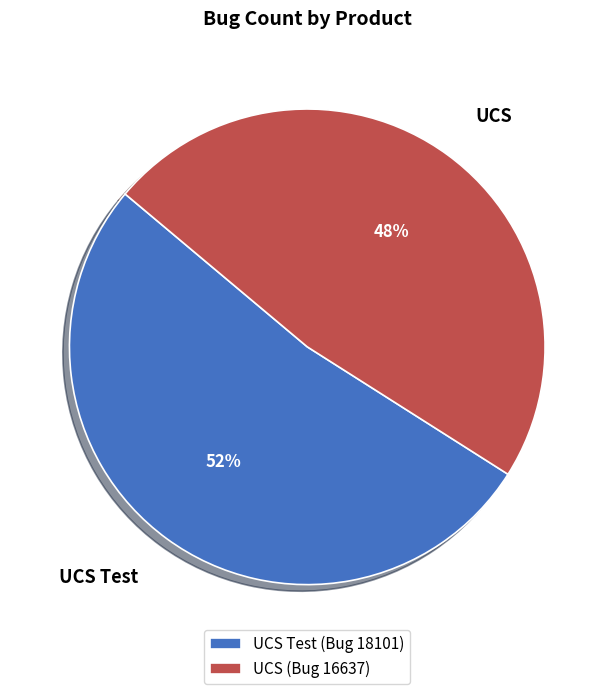

Which slice is the largest?

UCS Test